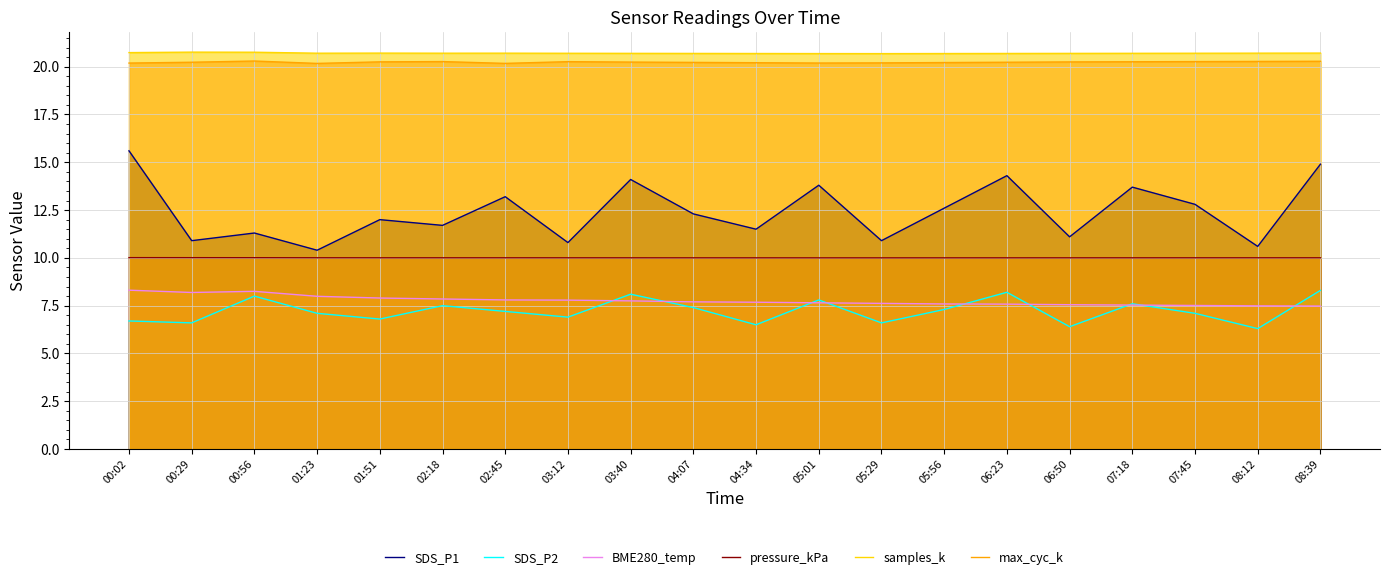

What position from the right is 01:23?

17